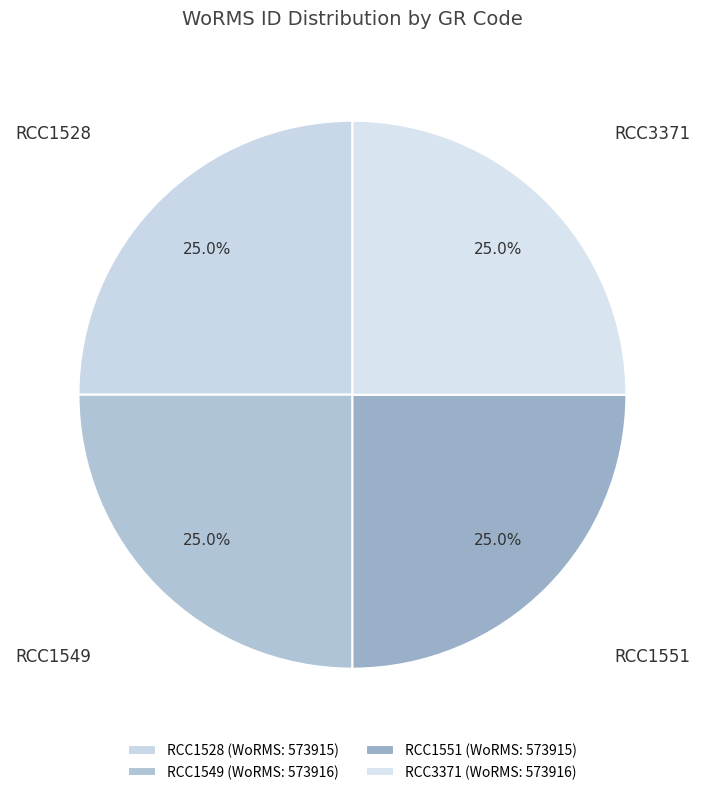

The RCC1551 slice represents 25% of the pie. True or false?

True